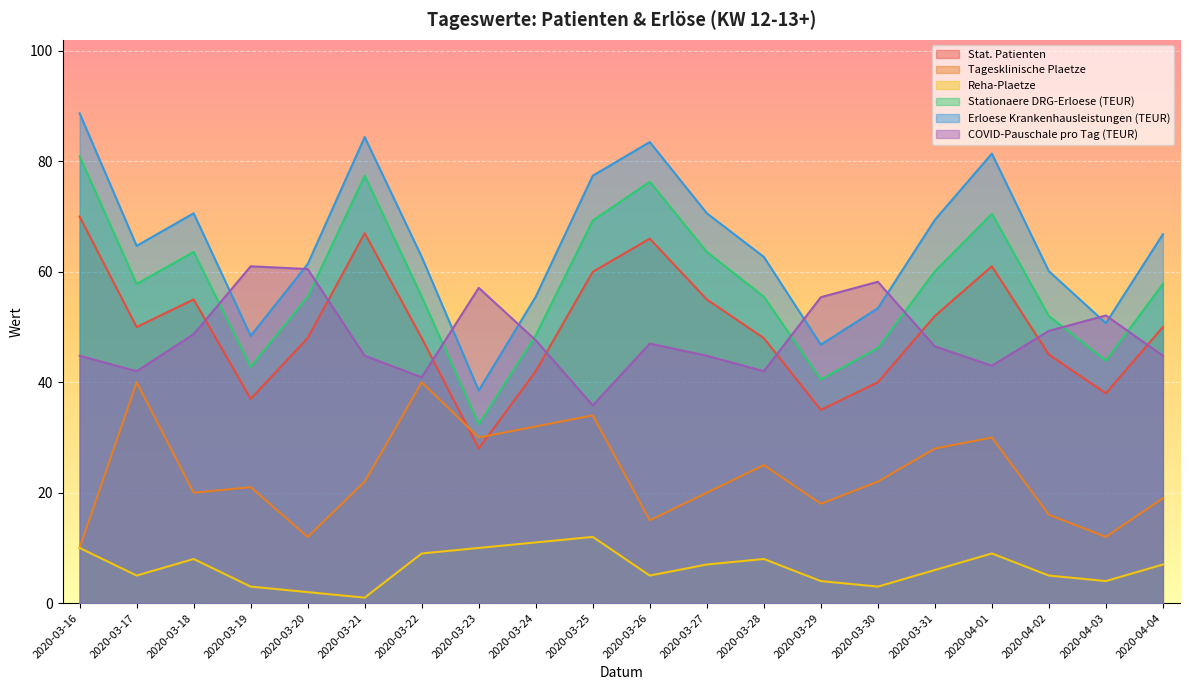

What is the value of the Tagesklinische Plaetze point at the 2nd from the left?

40.0